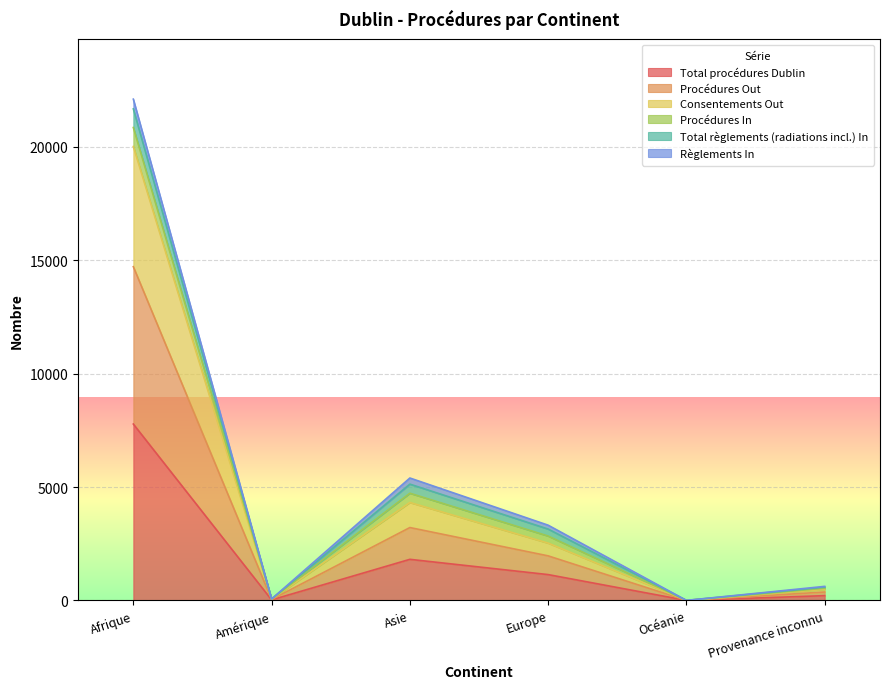

True or false: Procédures Out and Total procédures Dublin intersect in this chart.

False